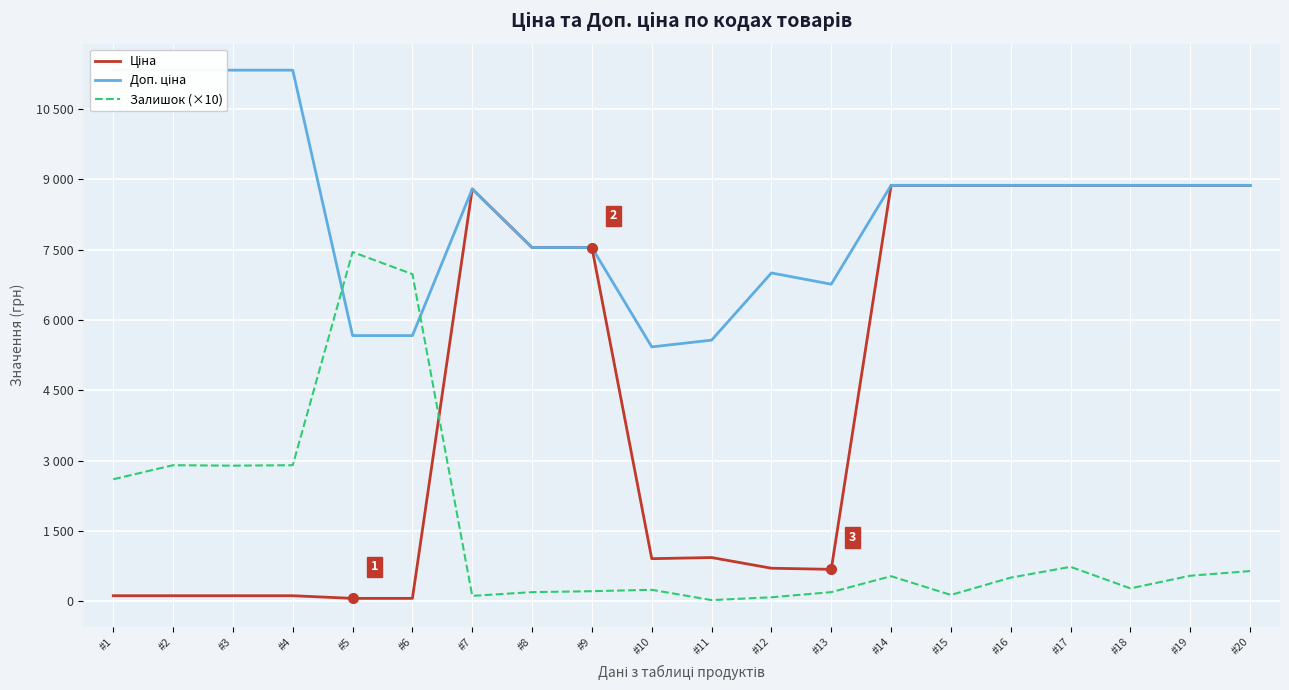

Reading left to right, extract all data points from this chart.

Ціна: 113.3	113.3	113.3	113.3	56.7	56.7	8797.6	7545.9	7545.9	904.3	928.3	700.4	676.4	8874.6	8874.6	8874.6	8874.6	8874.6	8874.6	8874.6
Доп. ціна: 11334.0	11334.0	11334.0	11334.0	5667.0	5667.0	8797.6	7545.9	7545.9	5425.9	5569.9	7004.3	6764.4	8874.6	8874.6	8874.6	8874.6	8874.6	8874.6	8874.6
Залишок (×10): 2600.0	2900.0	2890.0	2900.0	7450.0	6980.0	110.0	190.0	210.0	240.0	20.0	80.0	190.0	530.0	130.0	500.0	730.0	270.0	540.0	640.0